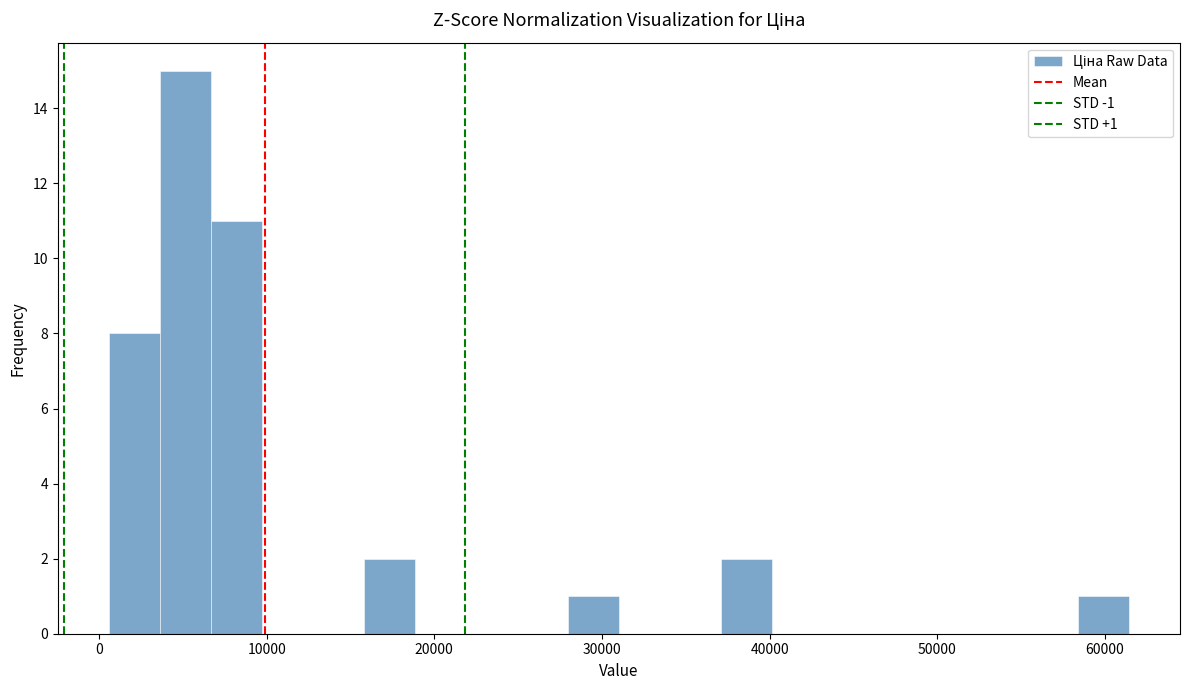

Read against the x-axis, roughly where is the centre of the tallest bar?

5000